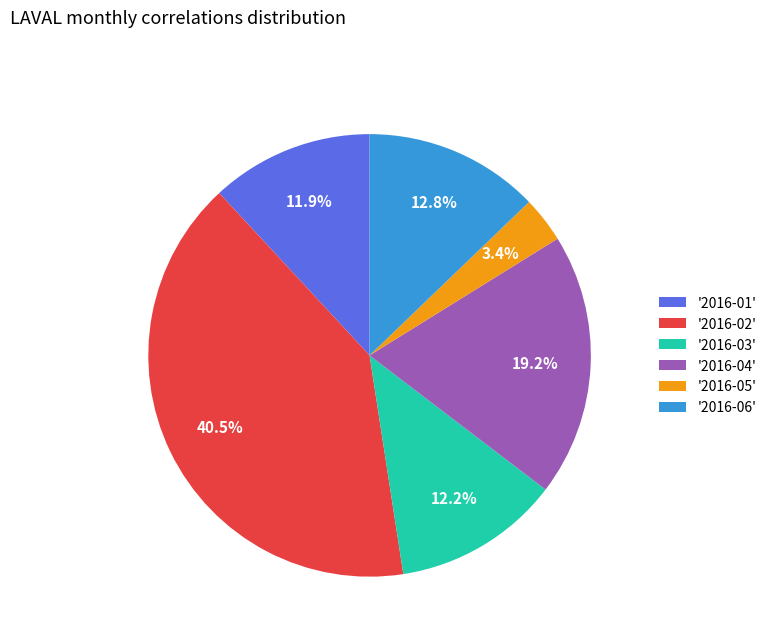

What is the total percentage of '2016-06' and '2016-05'?

16.2%